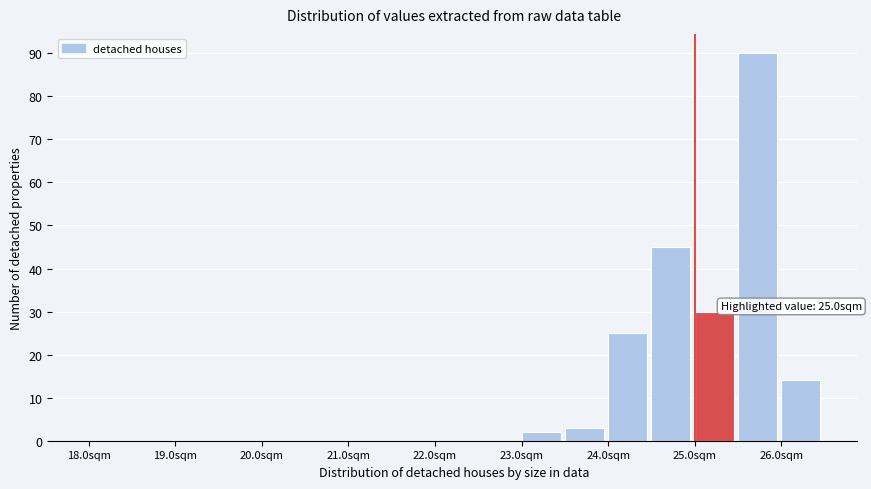

Over which range of the x-axis is the bar tallest?

25.5 to 26.0